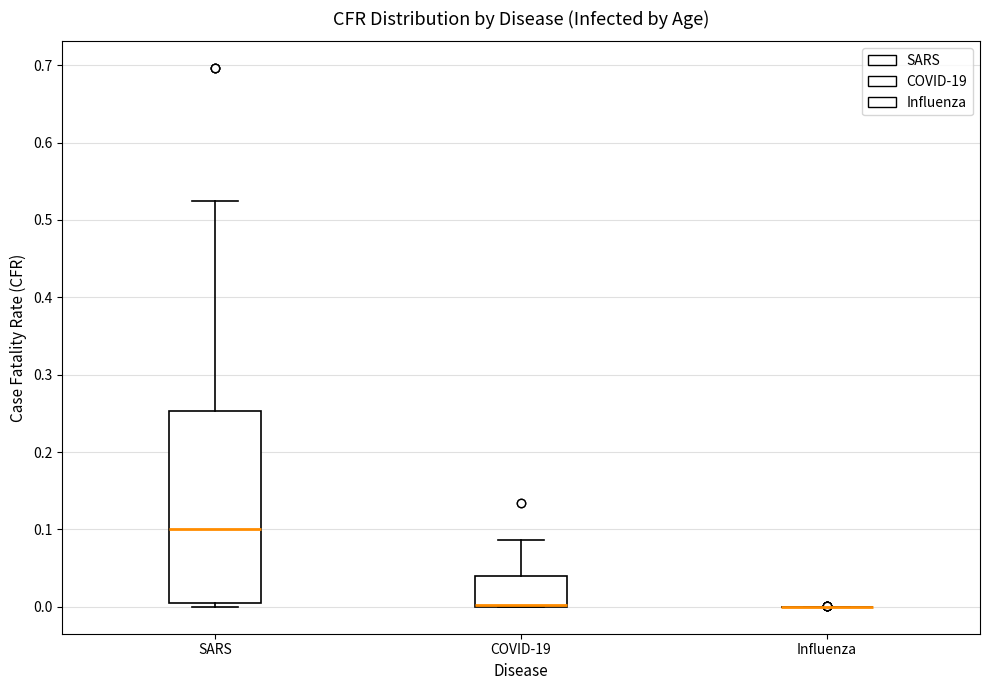

Reading left to right, transcribe this box plot: for each box, give where its median line is, the range the box spans, and where its two whiskers end, as read against the y-axis. The values are not printed on the chart, so give them approximately, as read against the axis.

SARS: median 0.10, box 0.01 to 0.25, whiskers 0.00 to 0.53
COVID-19: median 0.00 (drawn on the box's lower edge), box 0.00 to 0.04, whiskers 0.00 to 0.09
Influenza: box collapsed to a line at 0.00, whiskers 0.00 to 0.00